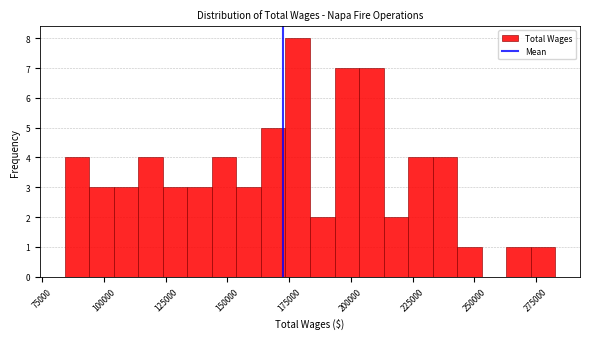

Read against the x-axis, roughly where is the centre of the tallest bar?

180000